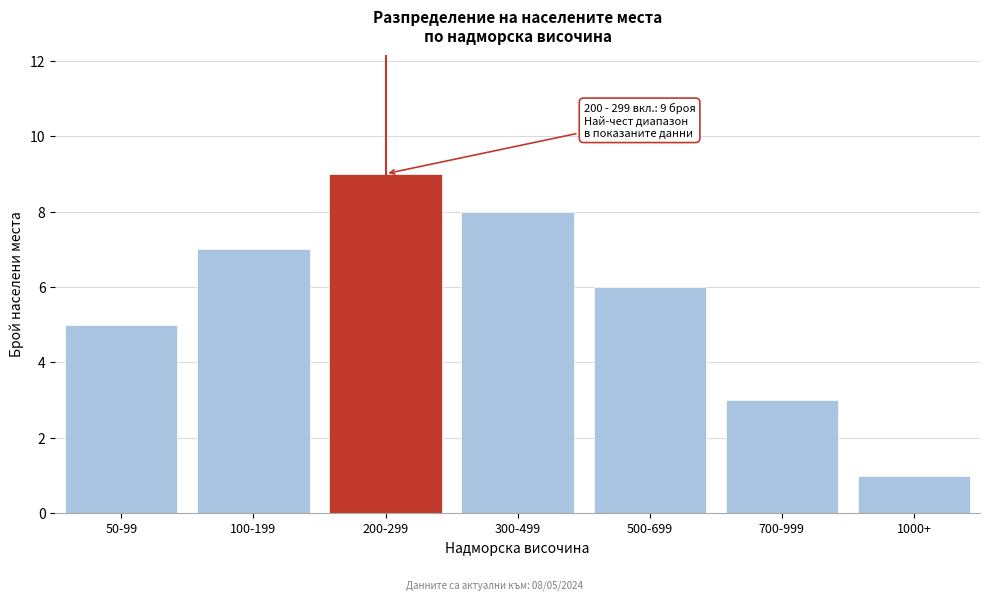

Reading left to right, extract all data points from this chart.

50-99=5	100-199=7	200-299=9	300-499=8	500-699=6	700-999=3	1000+=1